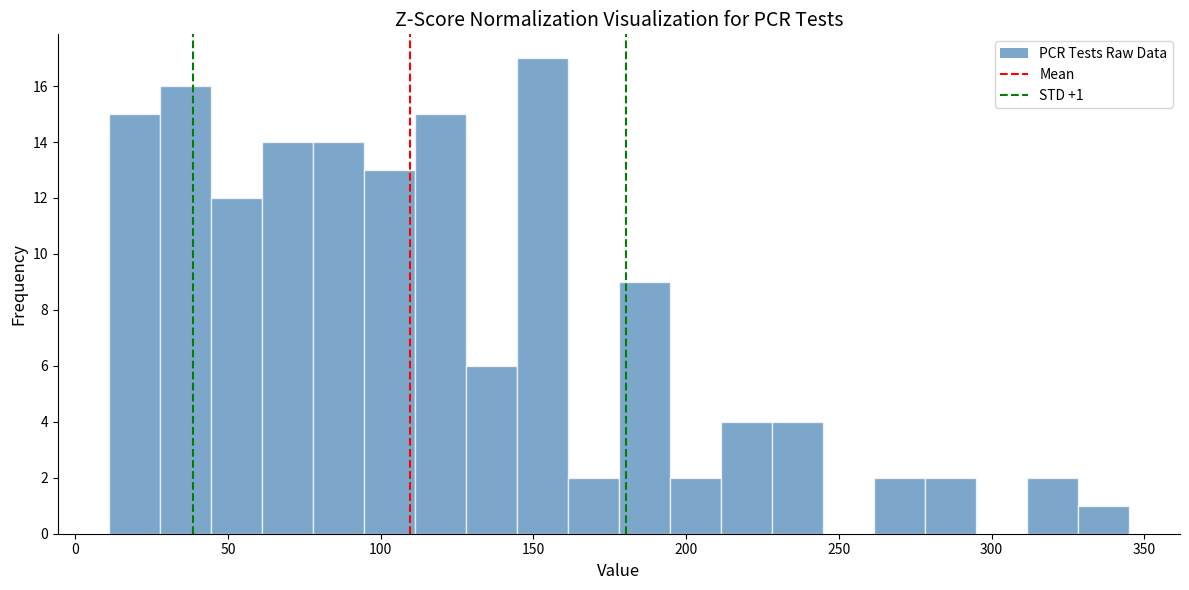

Read against the x-axis, roughly where is the centre of the tallest bar?

155